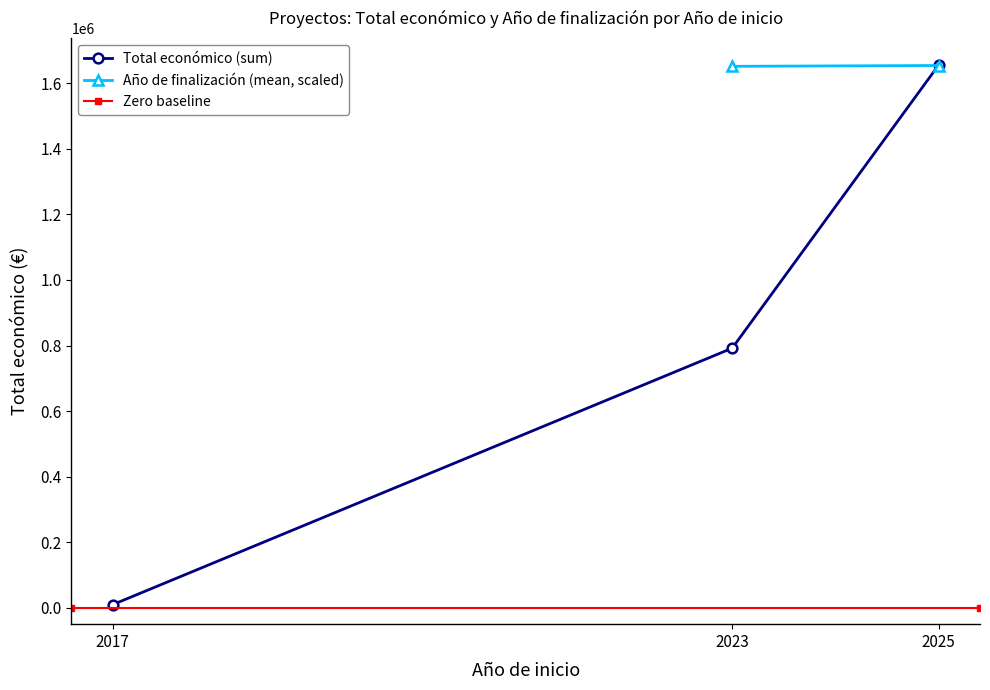

At 2025, list the series in order from largest to smallest.

Total económico, Año de finalización